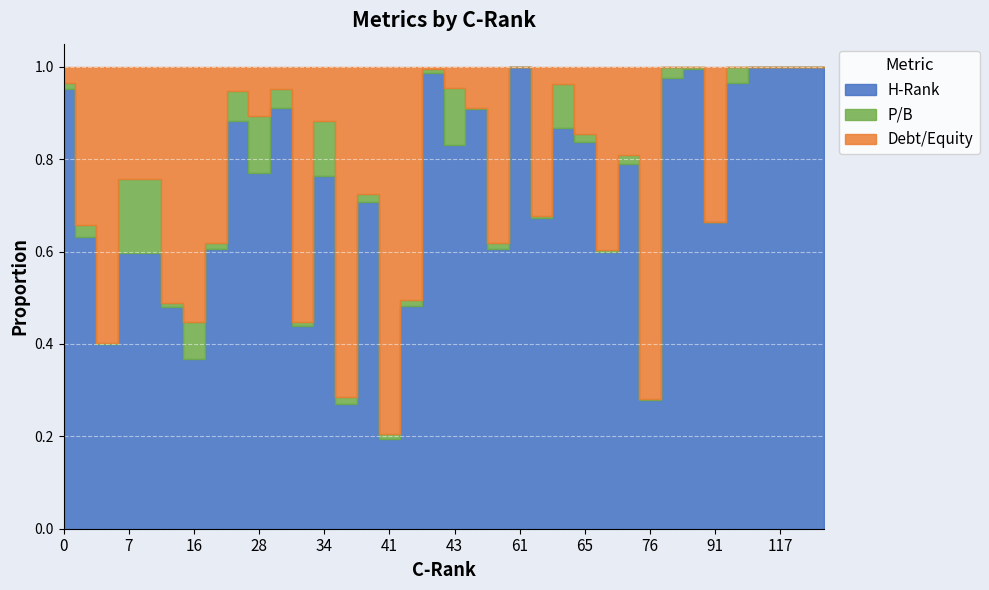

How many values in the H-Rank series are below 56?

18